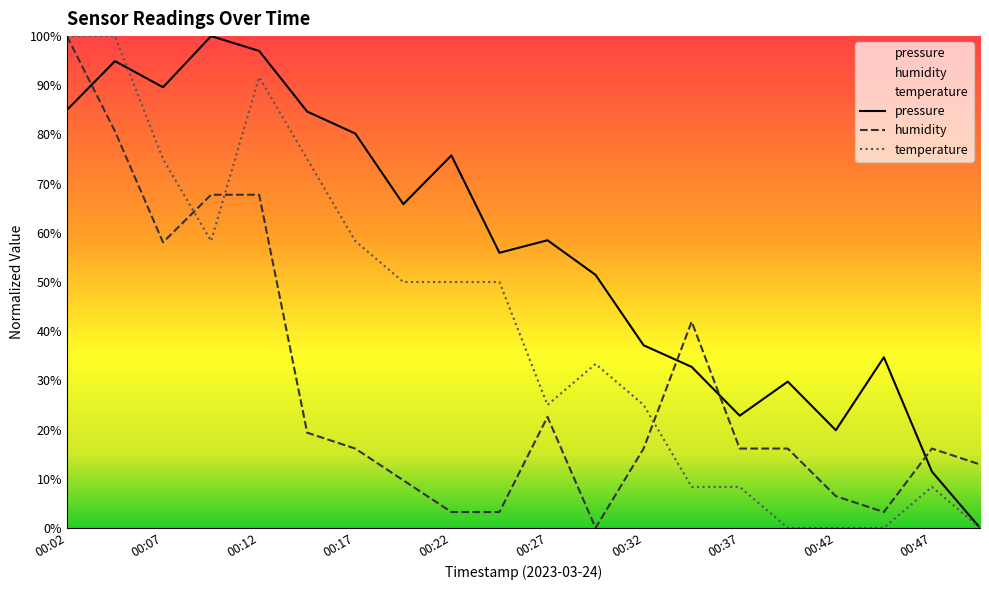

What is the greatest value displayed?

100.0